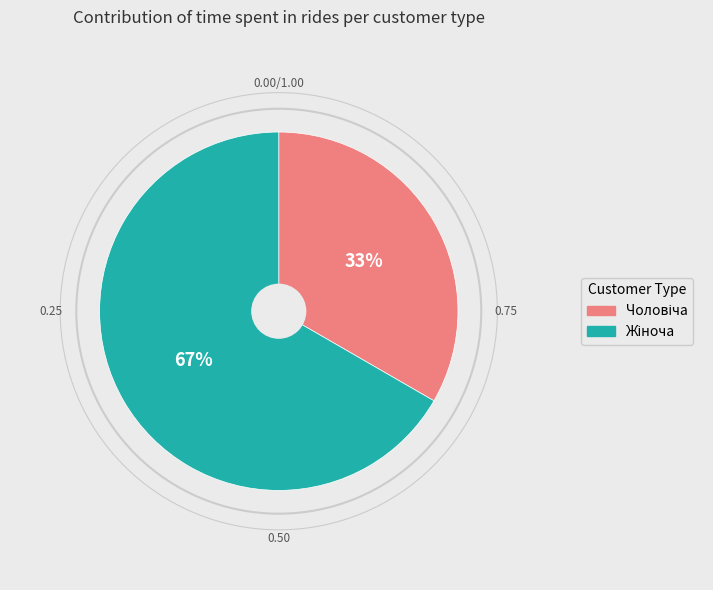

To the nearest percent, what is the average slice percentage?

50%